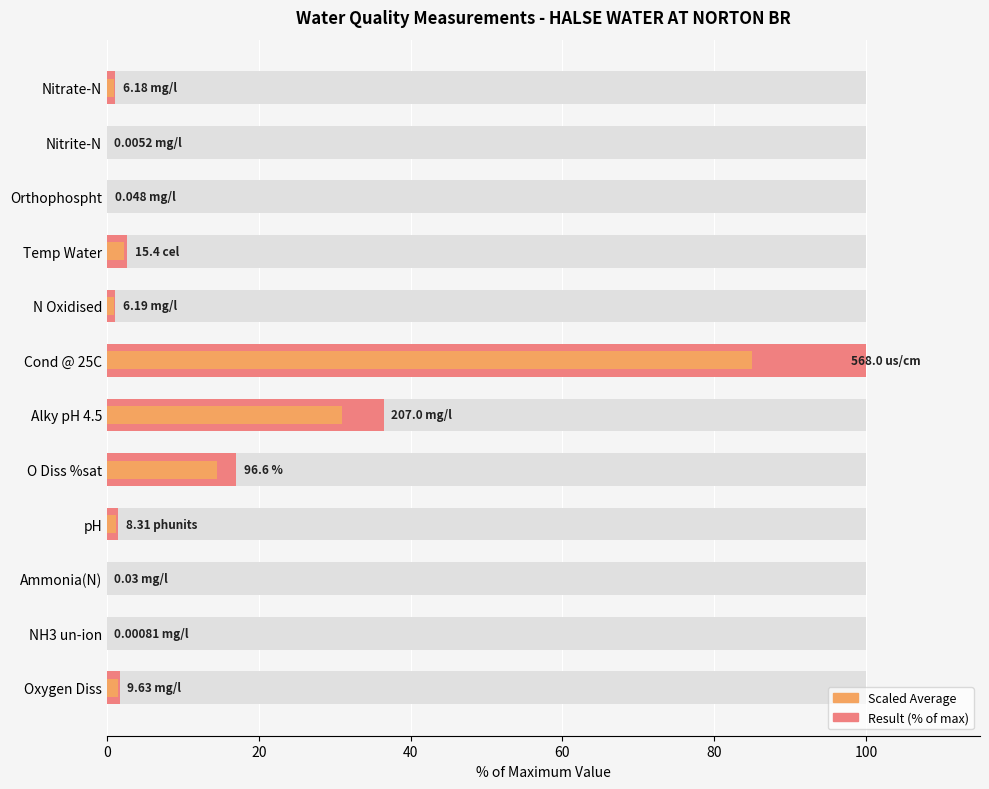

What is the value of the result (% of max) bar at the 1st from the left?

1.7